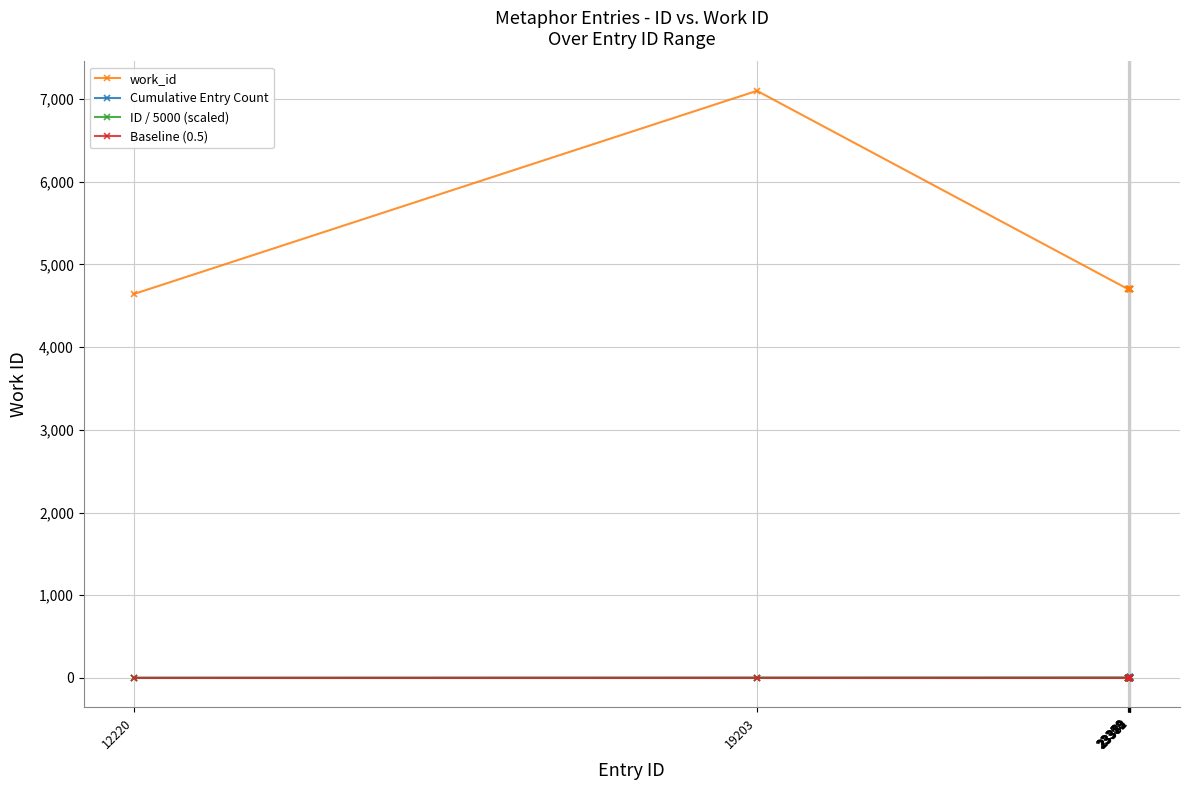

The work_id series shows 7915.6 at 12220. True or false?

False